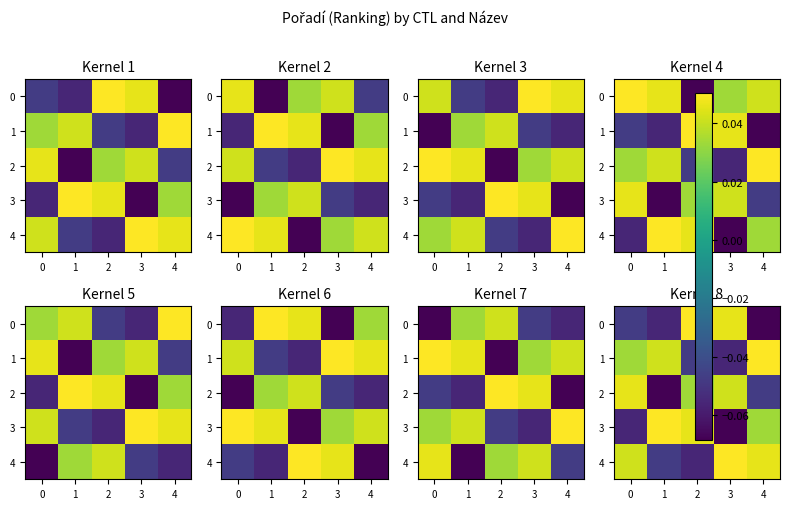

How many 0 values are between 0 and 1?

2